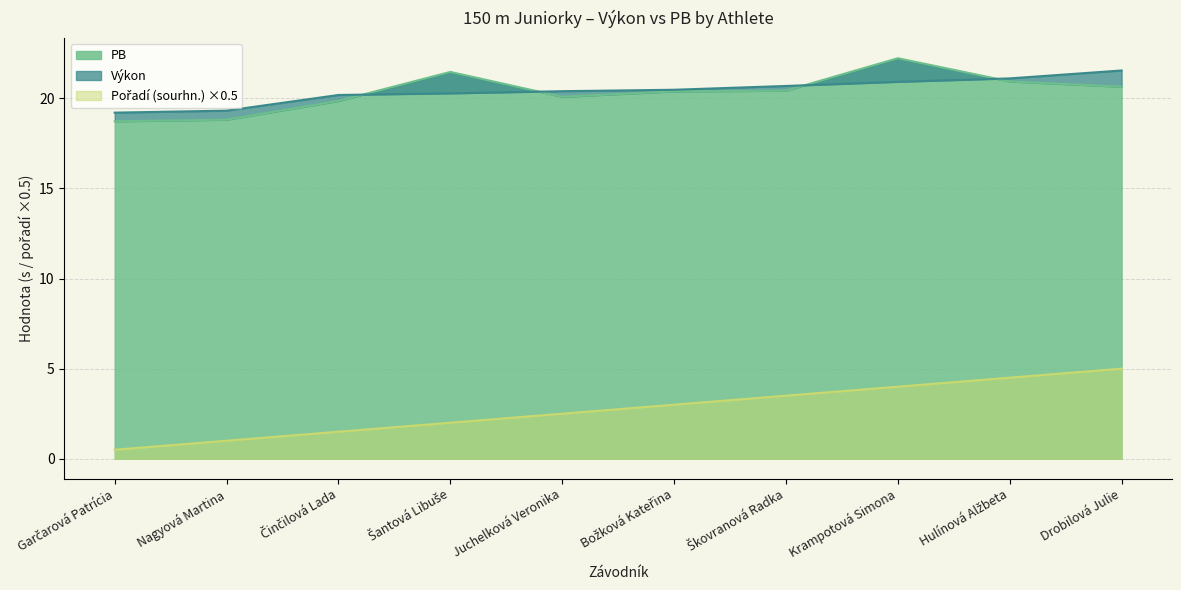

What is the total value across all series at Krampotová Simona?

47.2